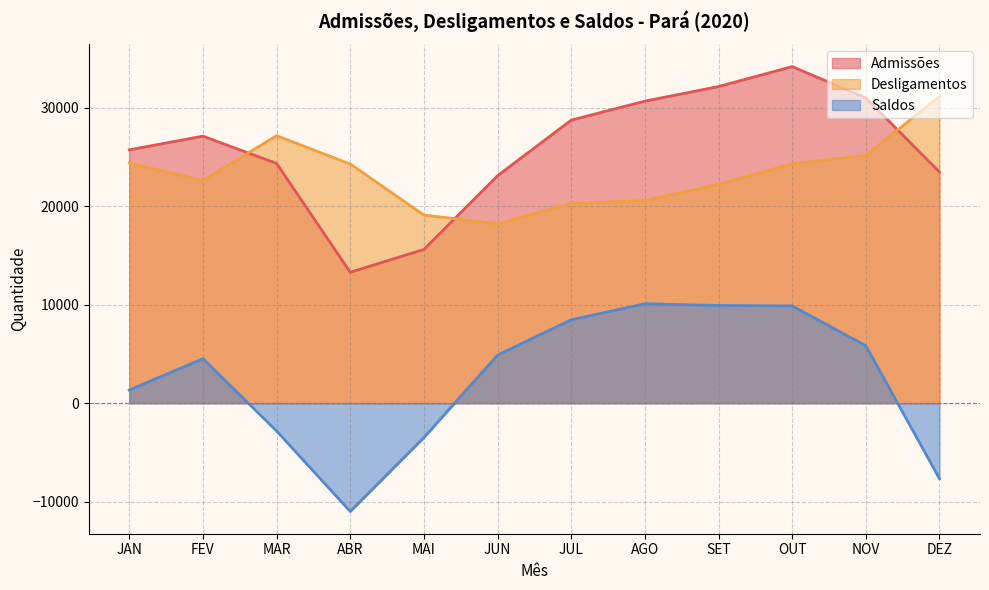

What is the label of the 3rd point from the right?

OUT